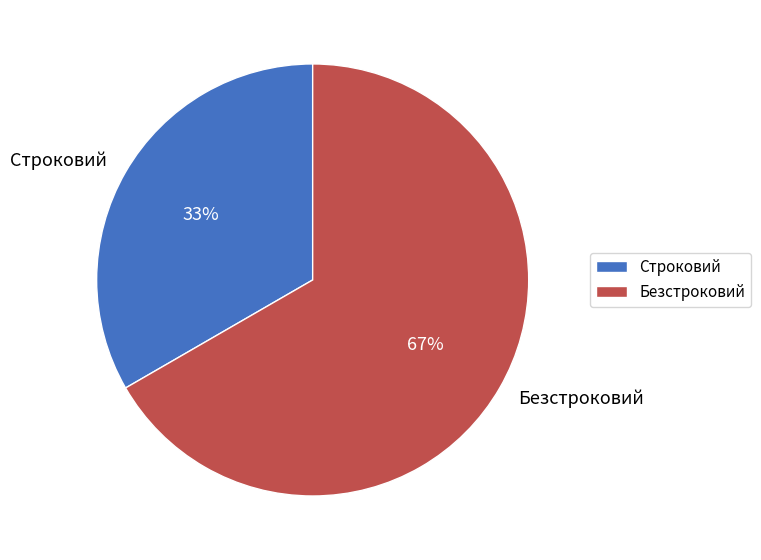

Which category has the biggest portion of the pie?

Безстроковий